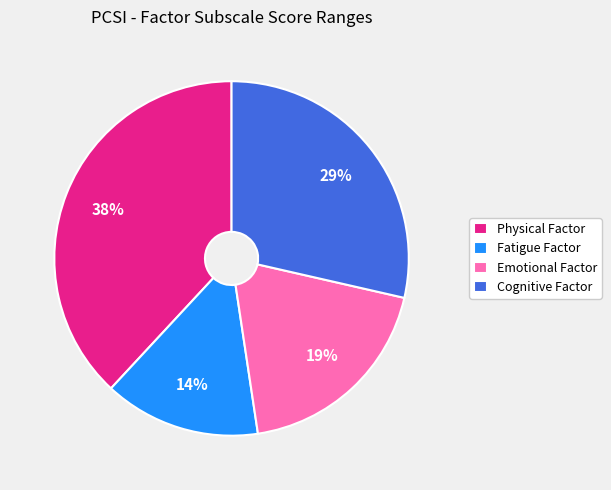

The Physical Factor slice represents 38% of the pie. True or false?

True